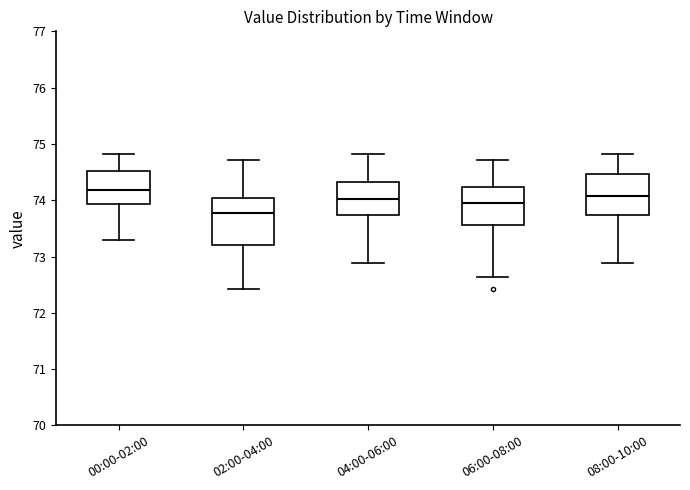

Where is the upper edge of the box for 04:00-06:00 on the y-axis? The values are not printed on the chart, so give them approximately, as read against the axis.

74.3